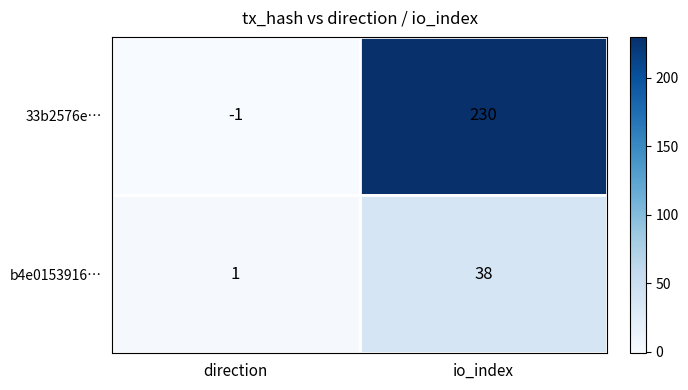

Where is b4e0153916… nearest to the value 19?

direction